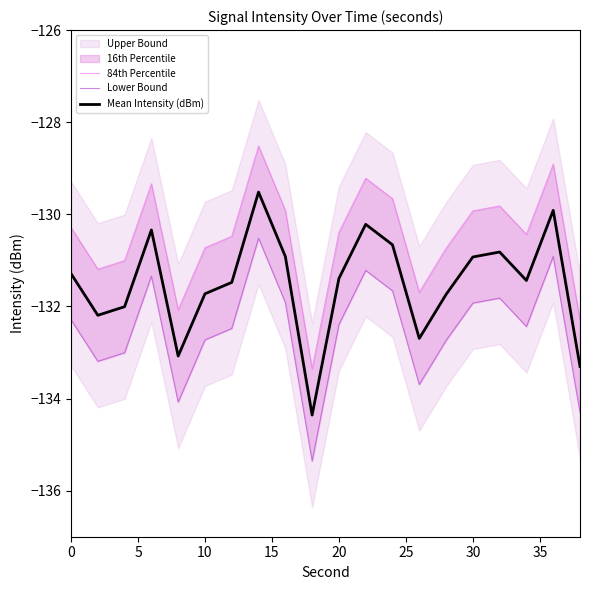

How many interior local valleys does the Mean Intensity (dBm) series have?

5